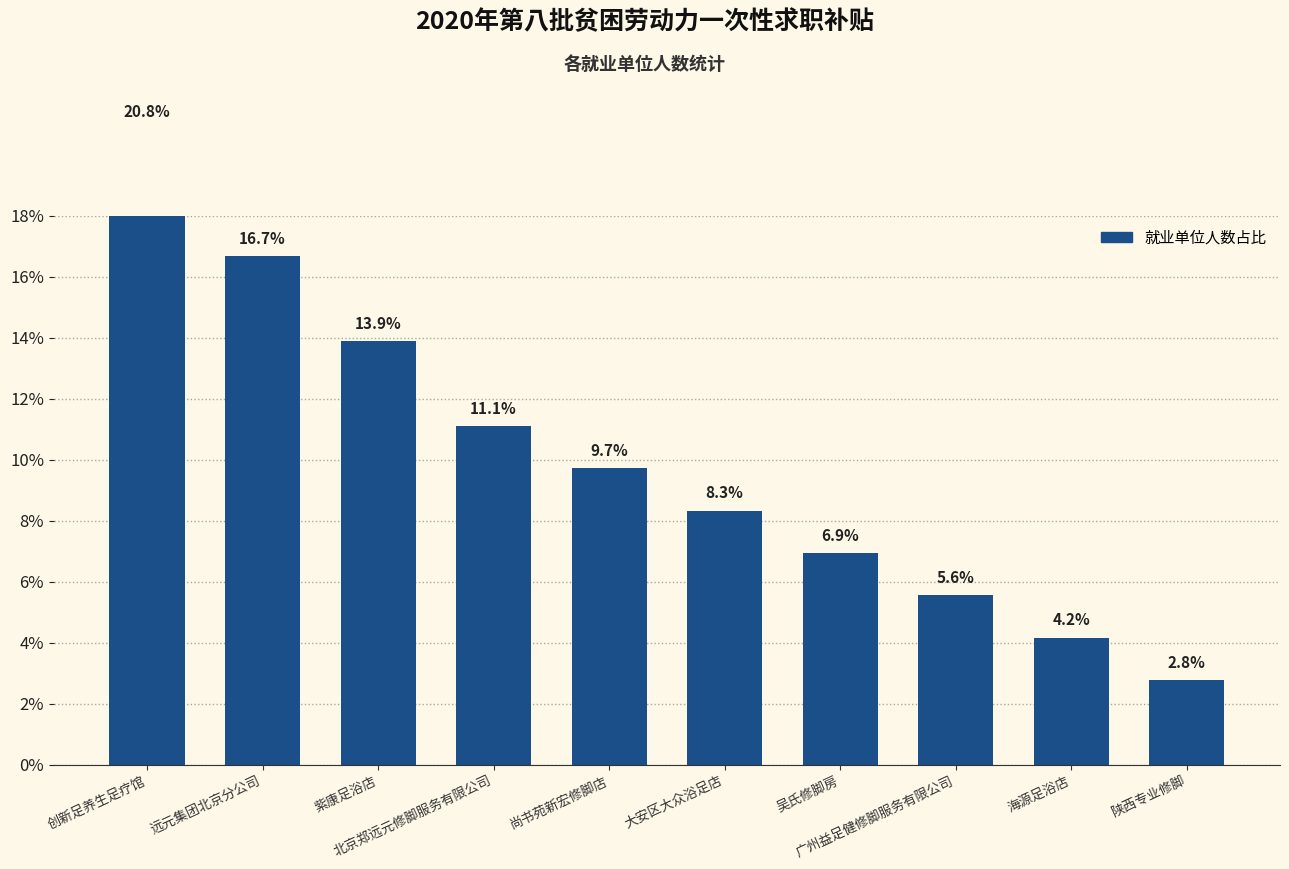

Does the chart contain stacked bars?

No